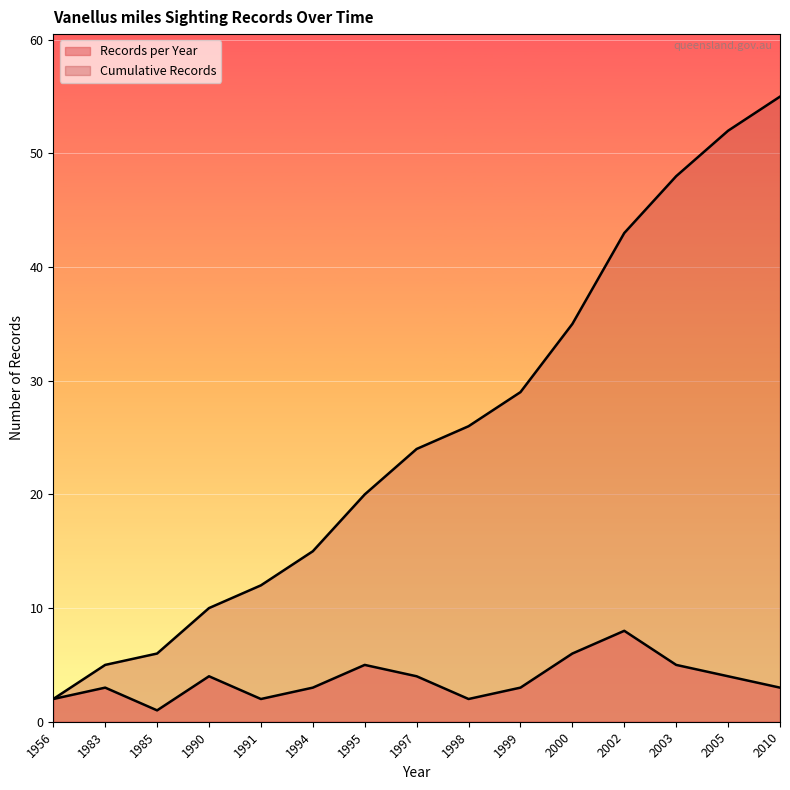

List the labels in order of Records per Year value, largest first.

2002, 2000, 1995, 2003, 1990, 1997, 2005, 1983, 1994, 1999, 2010, 1956, 1991, 1998, 1985